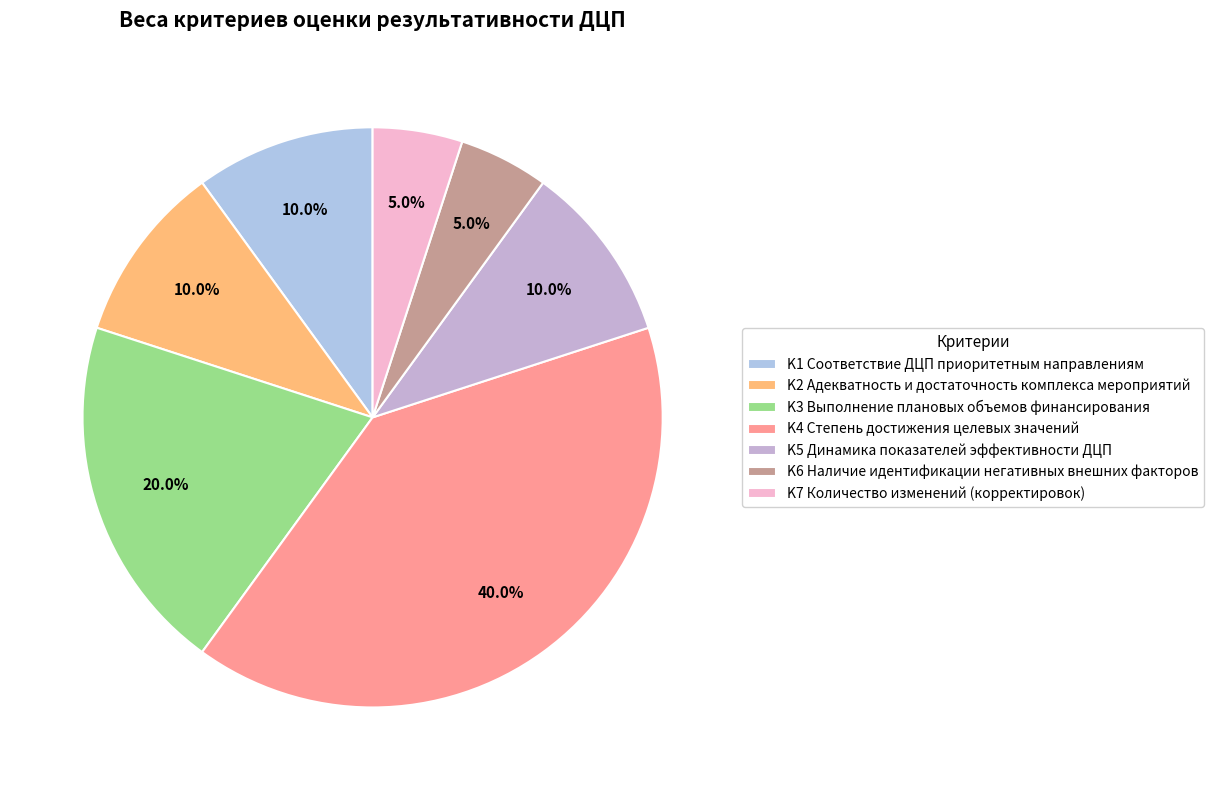

To the nearest percent, what portion does K6 Наличие идентификации негативных внешних факторов represent?

5%